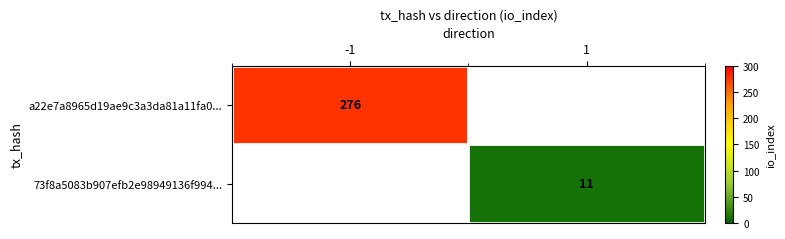

True or false: a22e7a8965d19ae9c3a3da81a11fa0... has a value of 276 at -1.

True